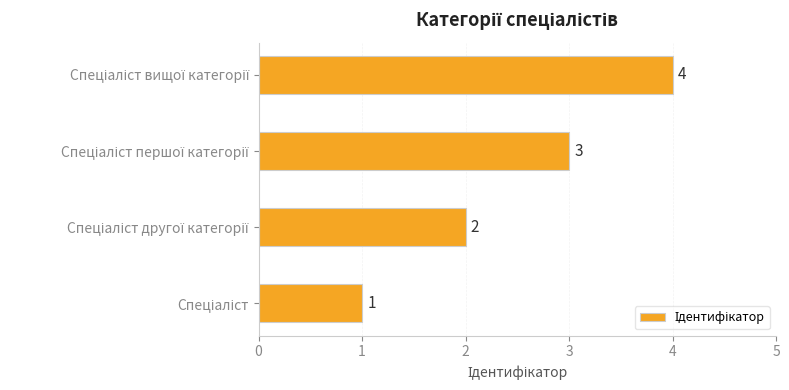

How many values are between 2 and 4?

3